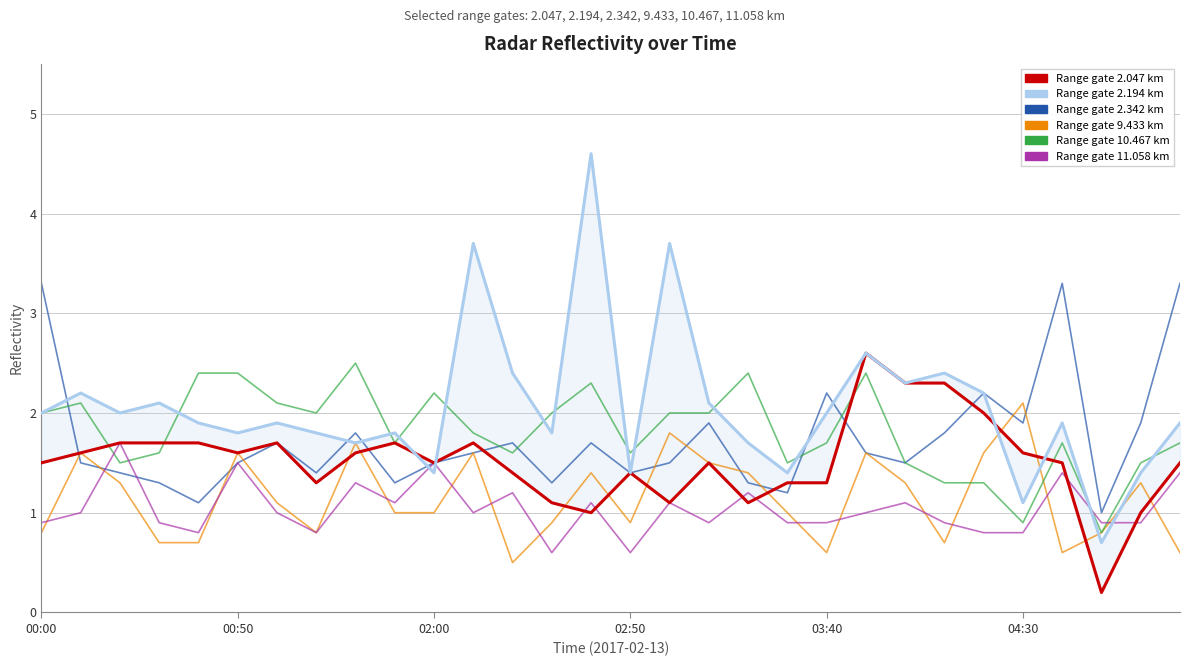

Is this an area chart (filled region under the line)?

No